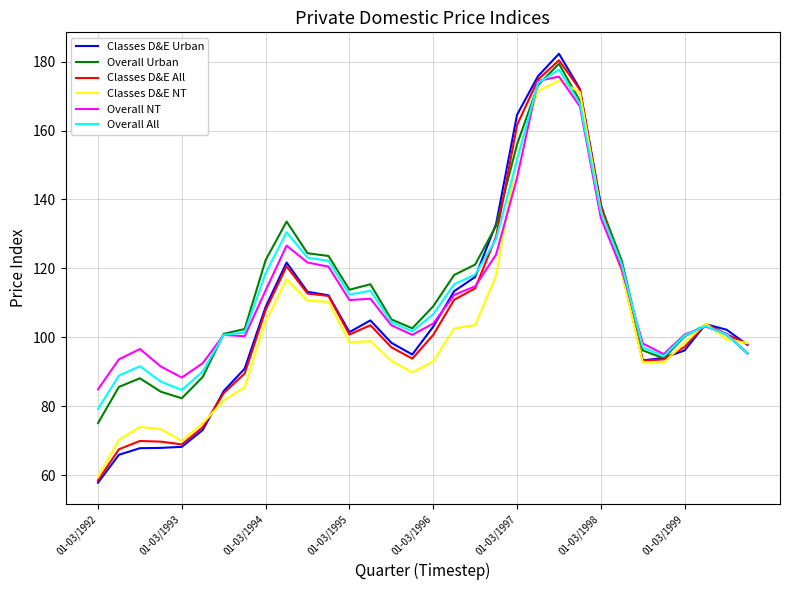

Which series has the largest range (max minus min)?

Classes D&E Urban